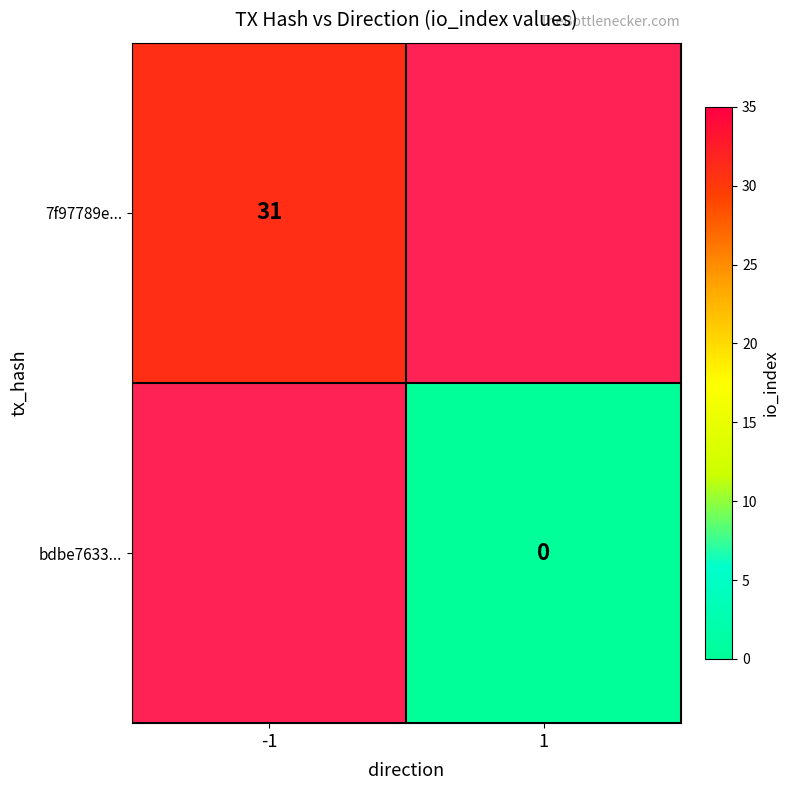

Is it true that 7f97789e... equals 31 at -1?

True